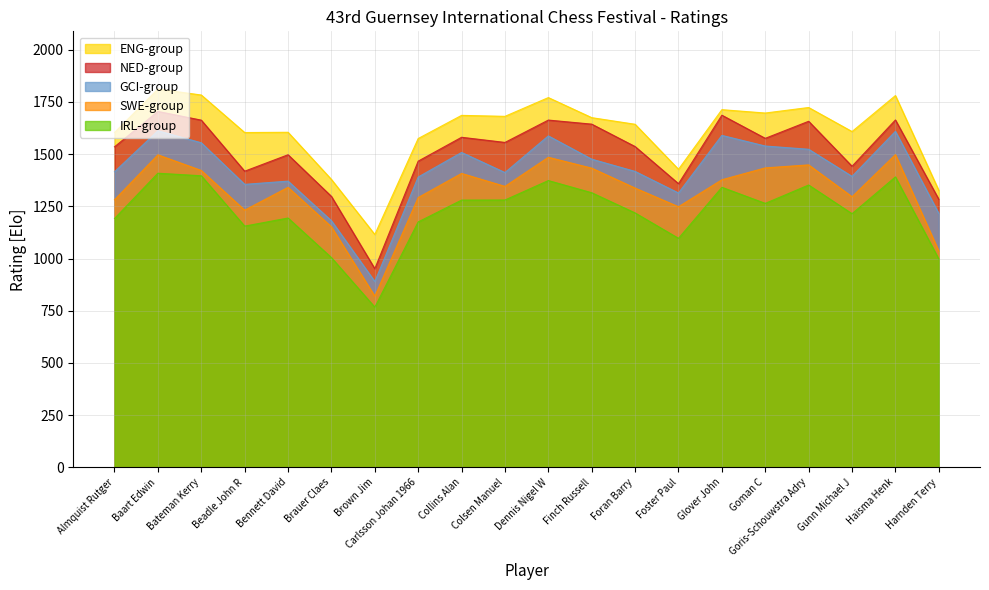

At which label is the value closest to 910?

Brown Jim